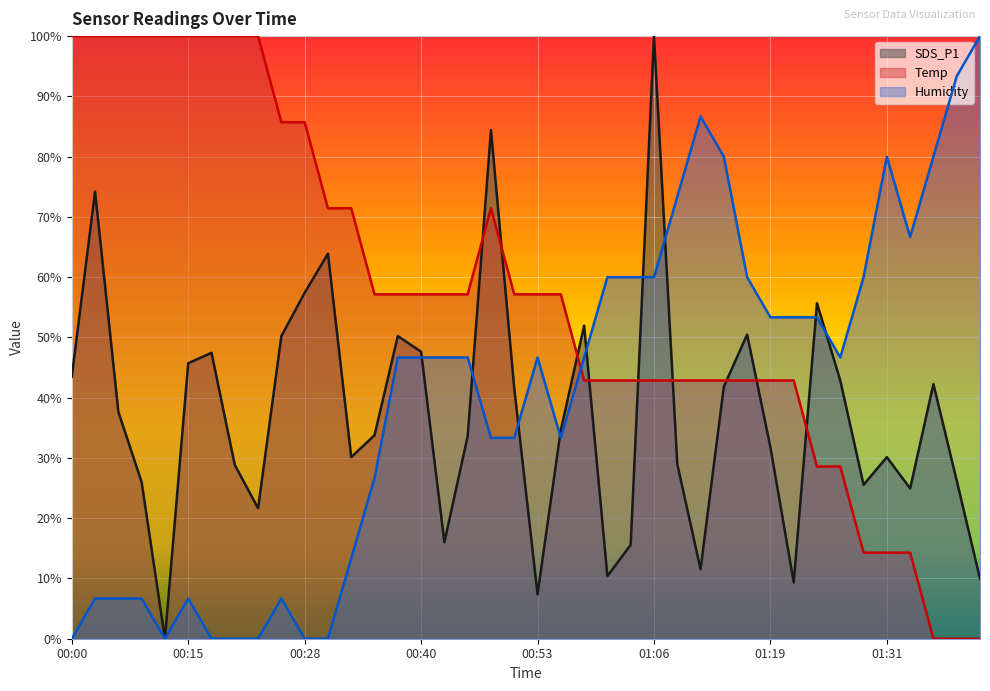

In Humidity, how many points are lower than both neighbors (excluding endpoints)?

4